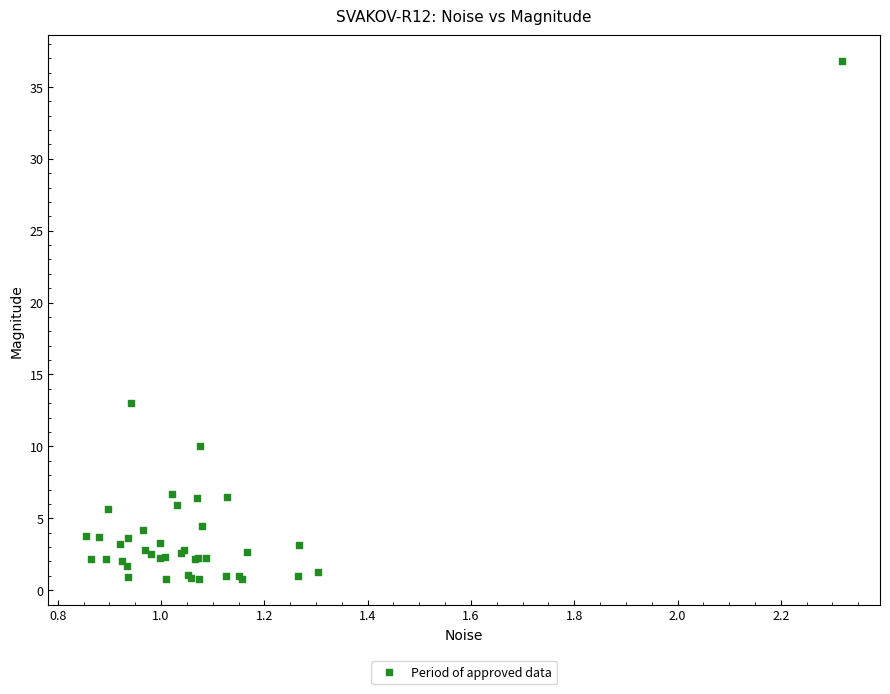

What Y value in the scatter plot is closest to 18?

13.0